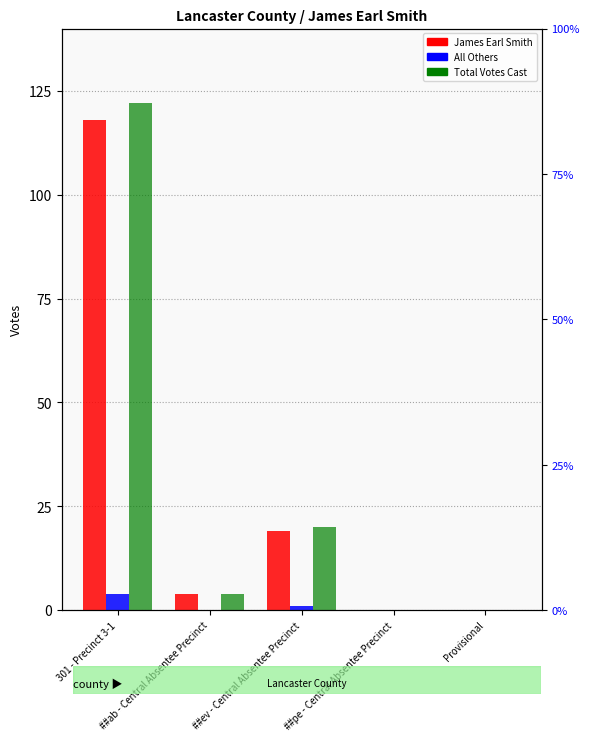

Where is Total Votes Cast nearest to the value 61?

##ev - Central Absentee Precinct